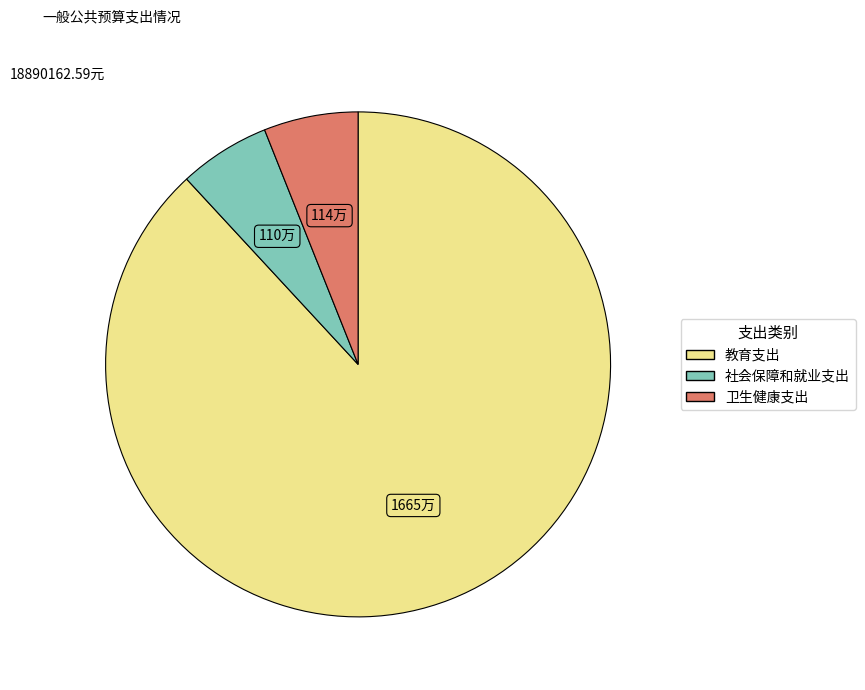

Which category accounts for the majority?

教育支出